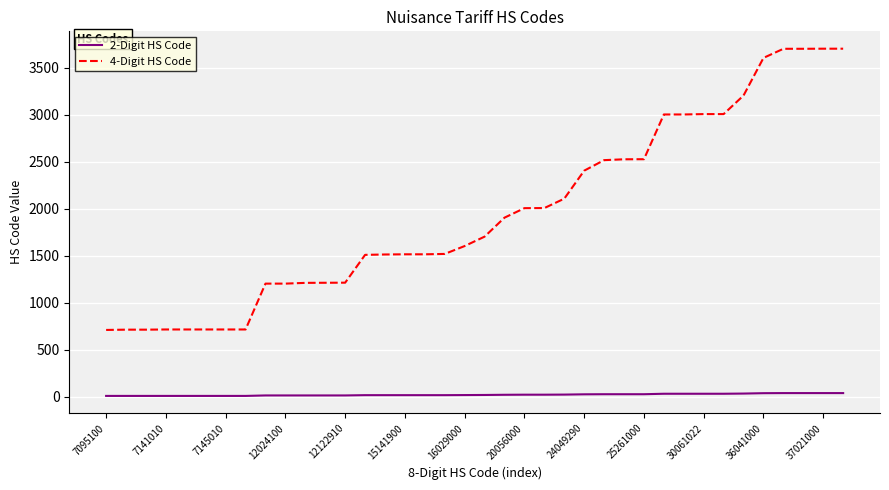

What is the difference between the maximum and minimum values in the 2-Digit HS Code series?

30